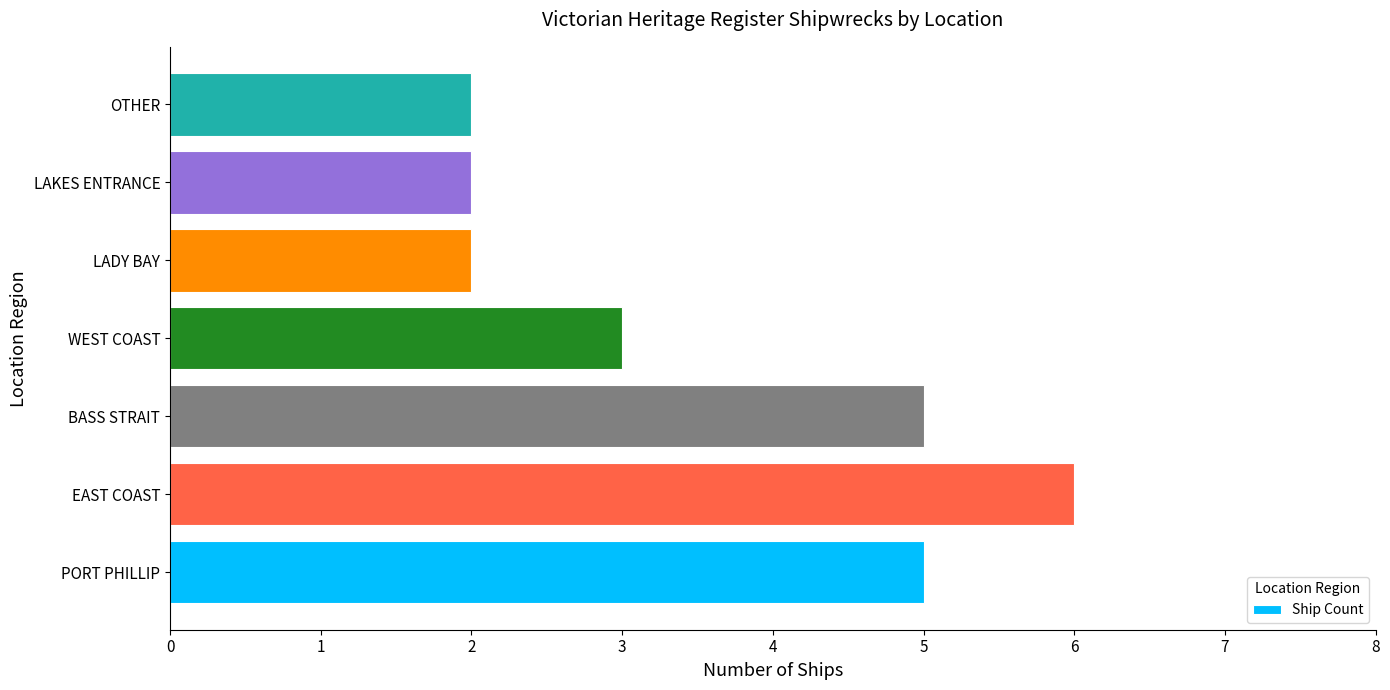

What is the sum of all values?

25